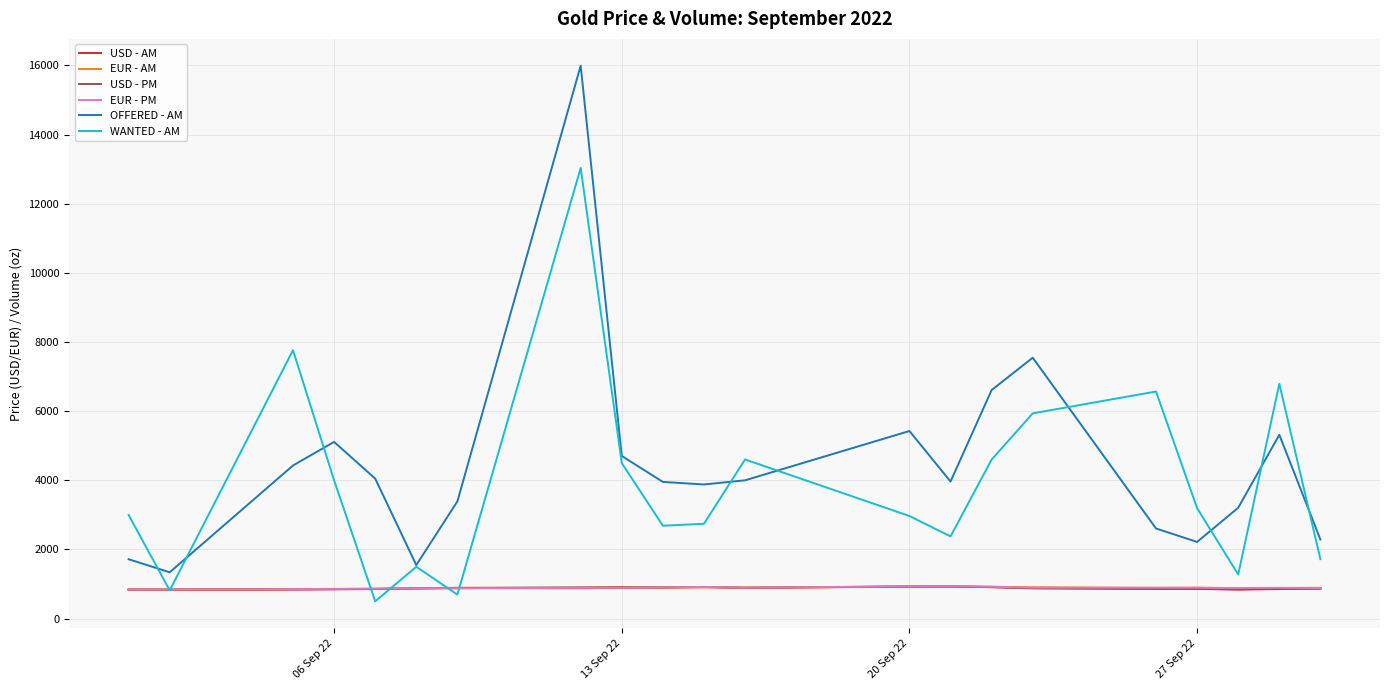

What is the smallest value displayed?

500.0